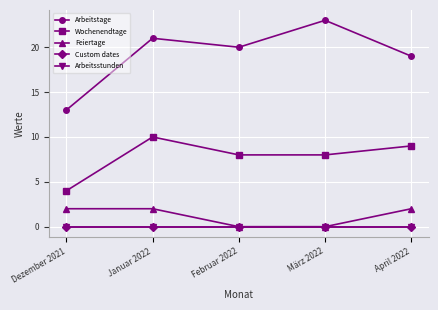

Reading left to right, what are all the values shown in this chart?

Arbeitstage: Dezember 2021=13	Januar 2022=21	Februar 2022=20	März 2022=23	April 2022=19
Wochenendtage: Dezember 2021=4	Januar 2022=10	Februar 2022=8	März 2022=8	April 2022=9
Feiertage: Dezember 2021=2	Januar 2022=2	Februar 2022=0	März 2022=0	April 2022=2
Custom dates: Dezember 2021=0	Januar 2022=0	Februar 2022=0	März 2022=0	April 2022=0
Arbeitsstunden: Dezember 2021=0	Januar 2022=0	Februar 2022=0	März 2022=0	April 2022=0